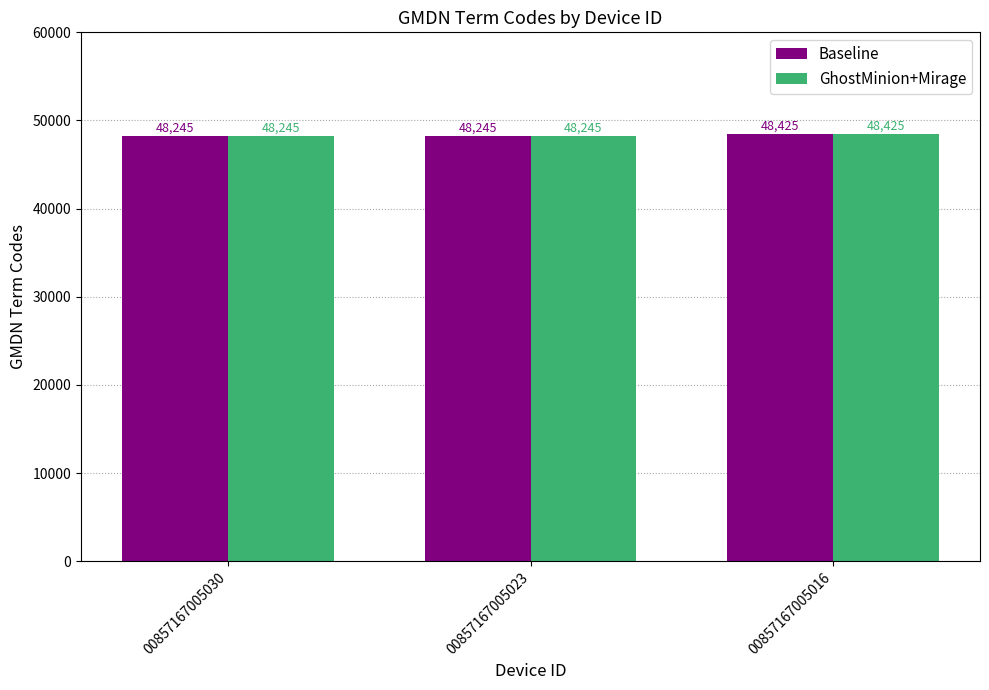

Which category has the highest value across all series?

00857167005016